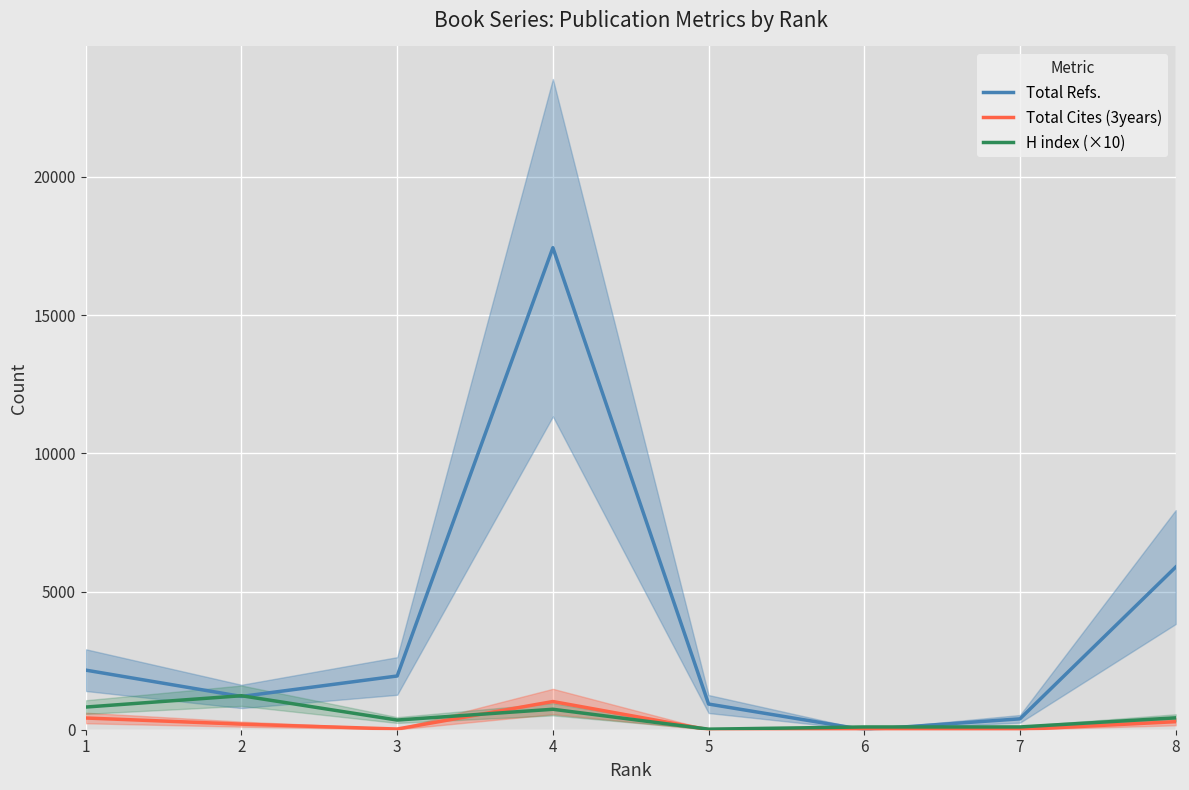

How many interior local peaks does the H index (×10) series have?

2